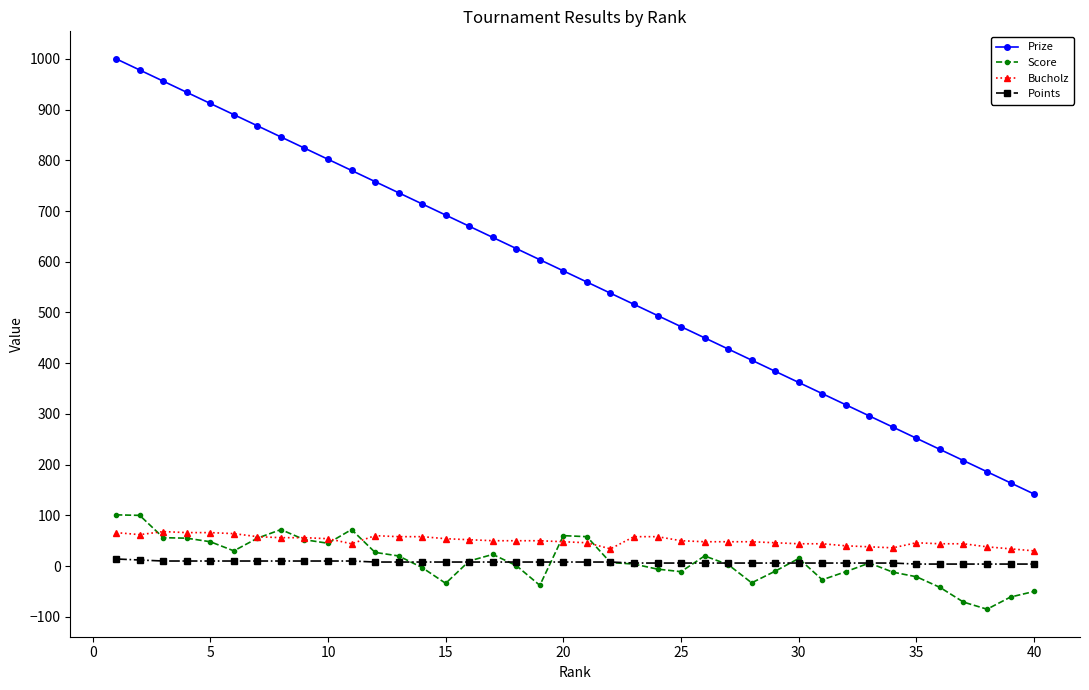

What is the maximum value shown in the chart?

1000